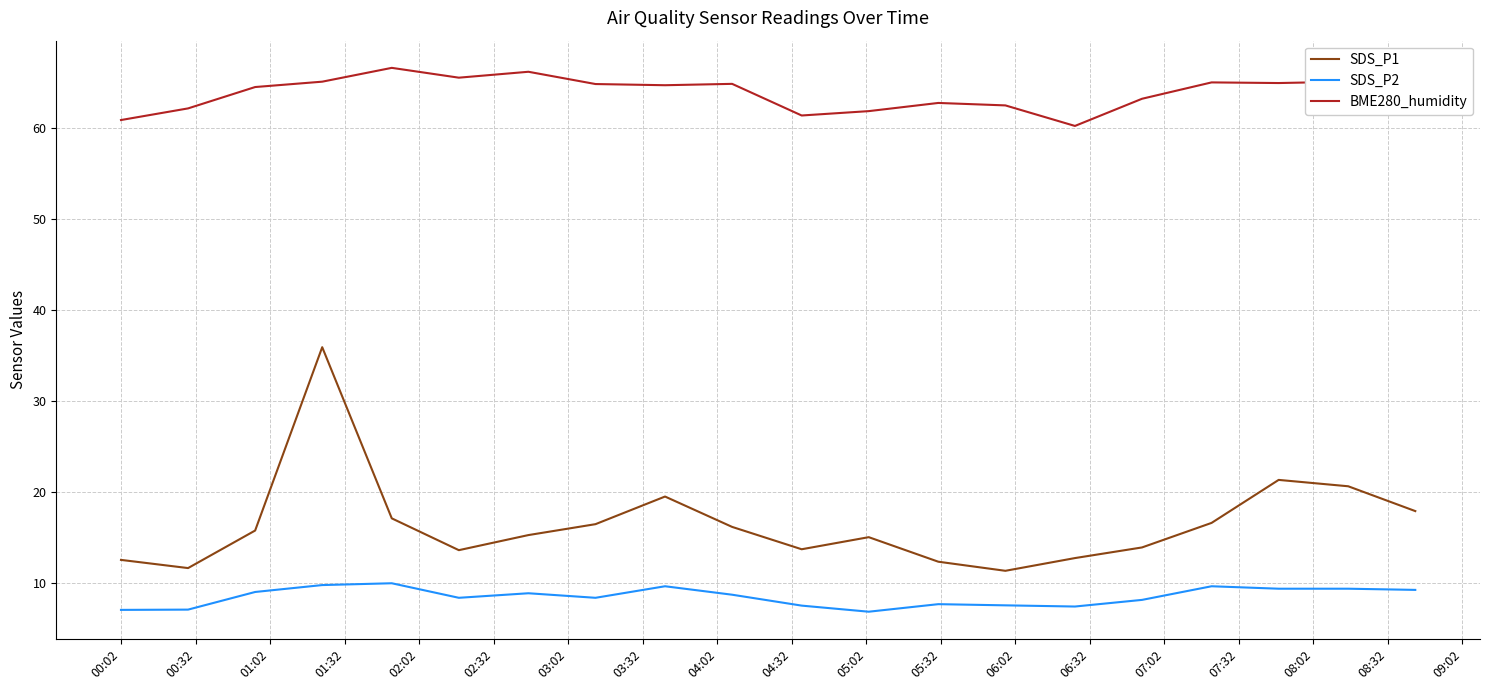

True or false: SDS_P1 and SDS_P2 intersect in this chart.

False